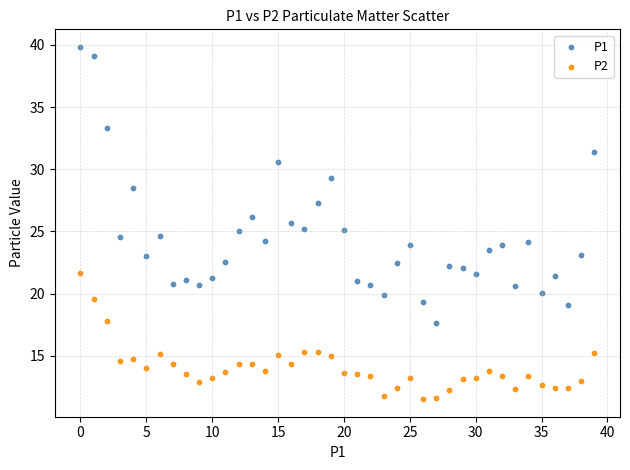

Across all data points, what is the range of Y values (max minus min)?

28.3